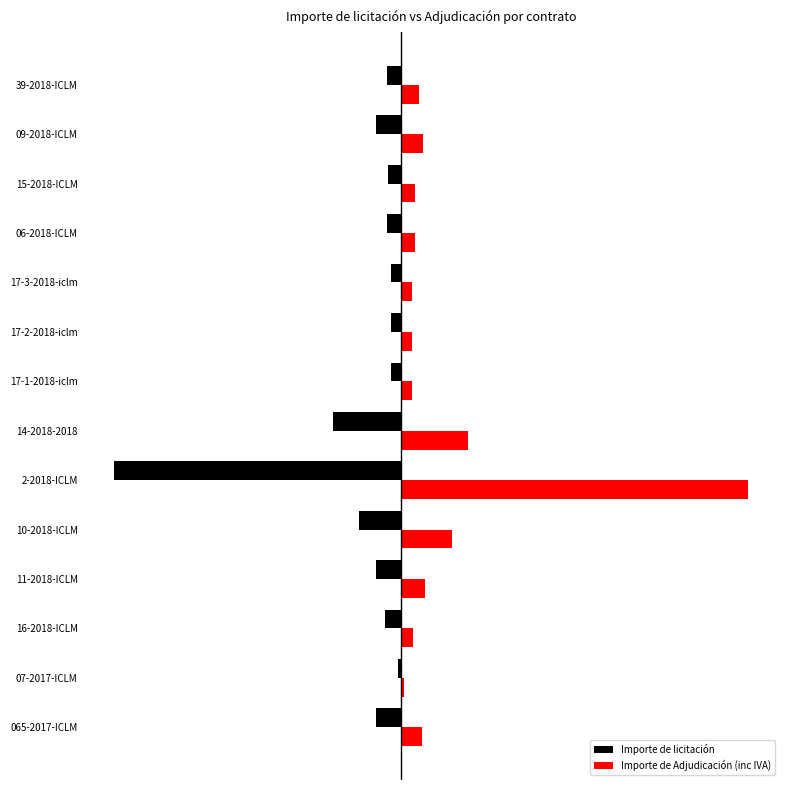

What are all the series names shown in the legend?

Importe de licitación, Importe de Adjudicación (inc IVA)